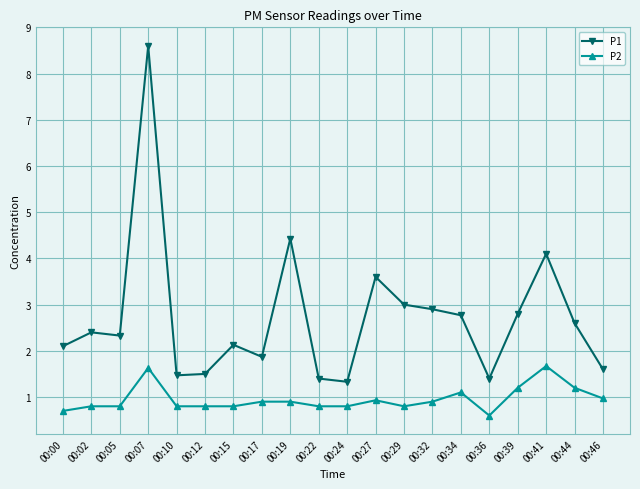

What value does the P1 series have at 00:17?

1.9